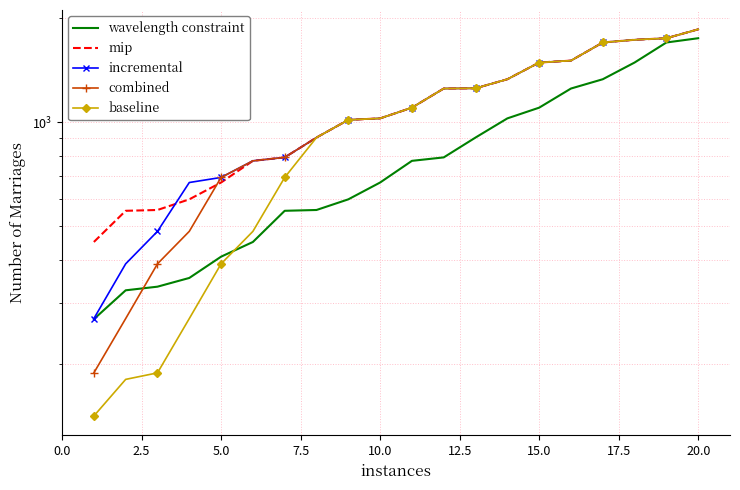

What is the sum of all wavelength constraint values?

16640